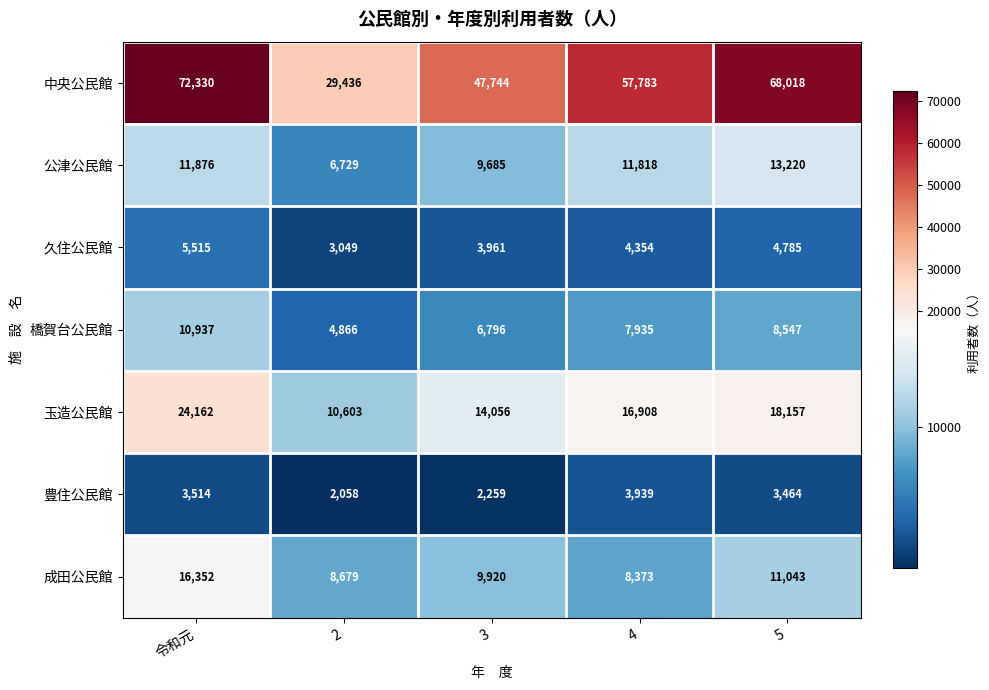

Rank the series at 令和元 from highest to lowest value.

中央公民館, 玉造公民館, 成田公民館, 公津公民館, 橋賀台公民館, 久住公民館, 豊住公民館